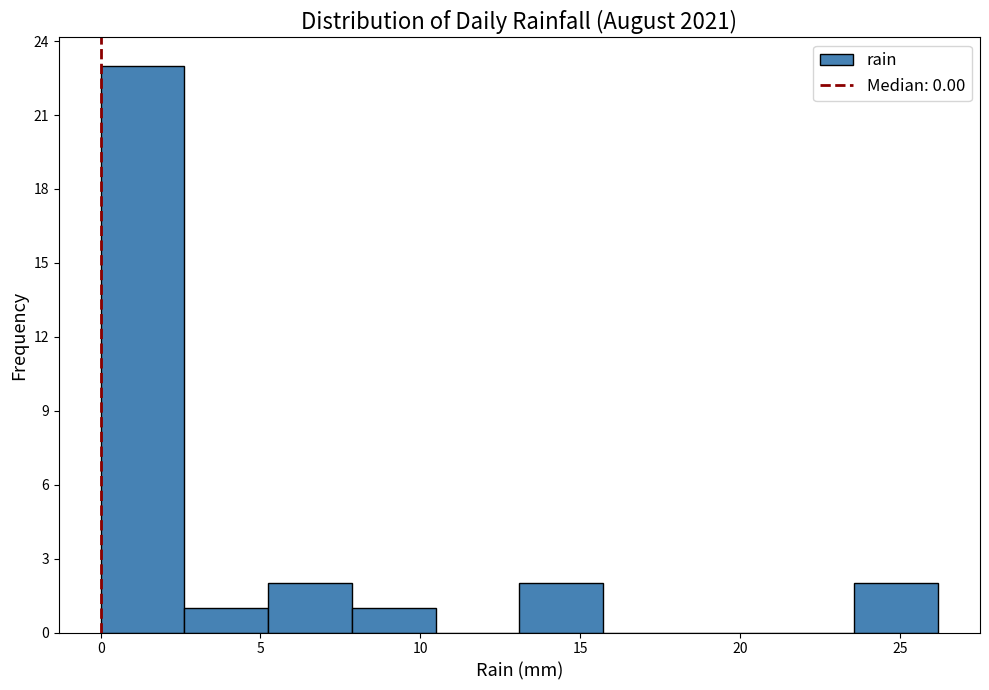

Reading left to right, list every bar in this chart as the range it spans on the x-axis followed by its height. Neither the bar edges nor the heights are printed on the chart, so give them approximately, as read against the axes.

0.0 to 2.5: 23
2.5 to 5.0: 1
5.0 to 8.0: 2
8.0 to 10.5: 1
10.5 to 13.0: 0
13.0 to 15.5: 2
15.5 to 18.5: 0
18.5 to 21.0: 0
21.0 to 23.5: 0
23.5 to 26.0: 2